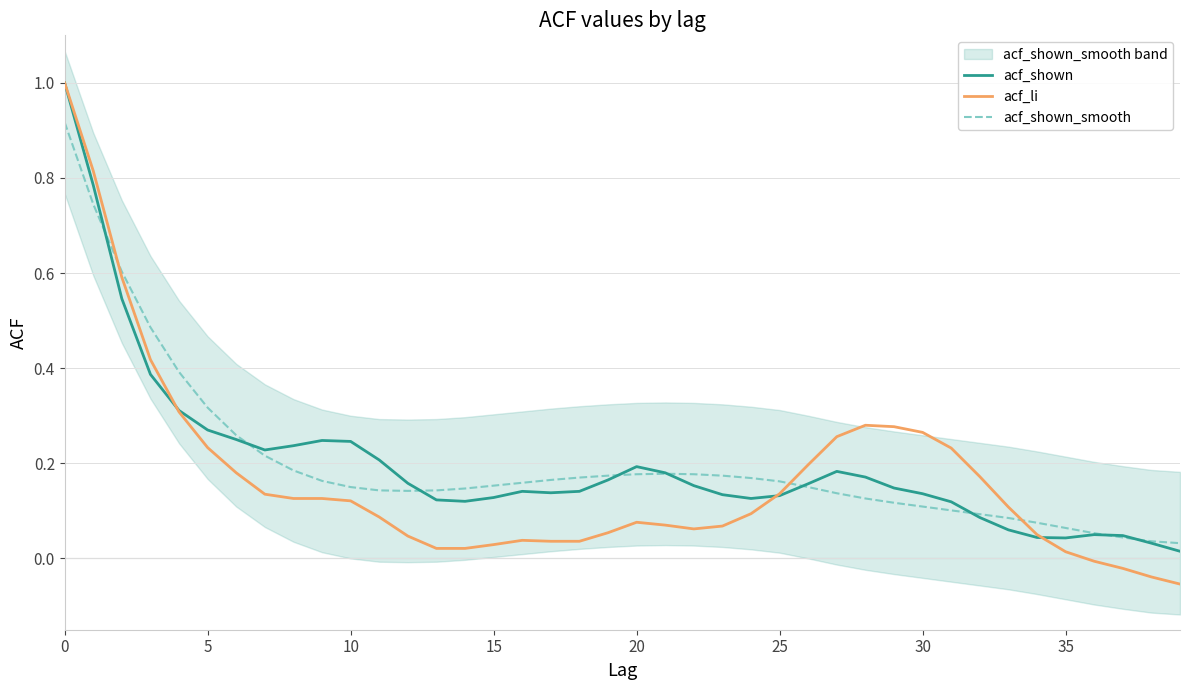

What is the difference between the highest and lowest values at 23?

0.1